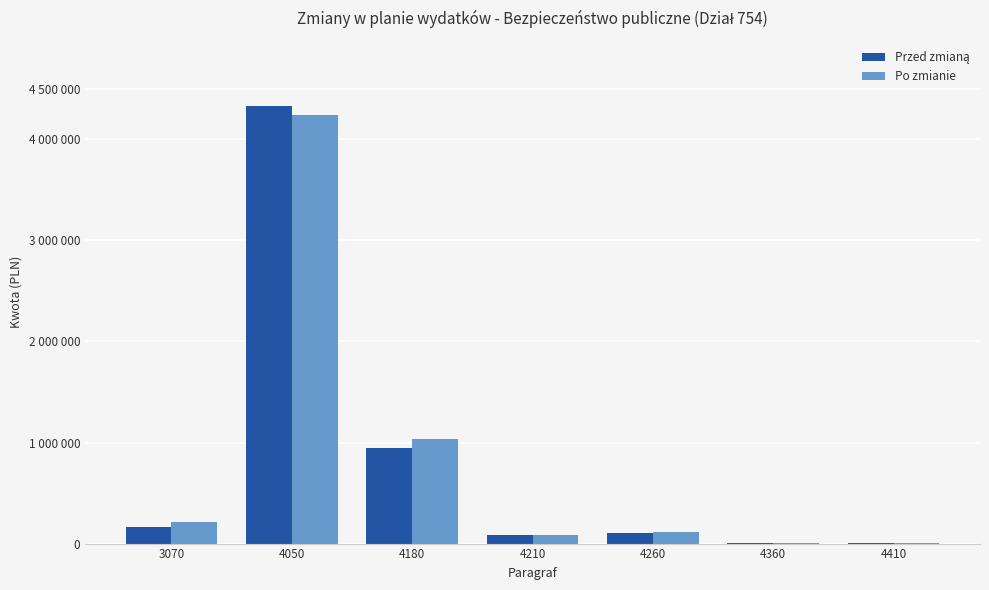

Are the bars grouped side by side (vs. stacked)?

Yes